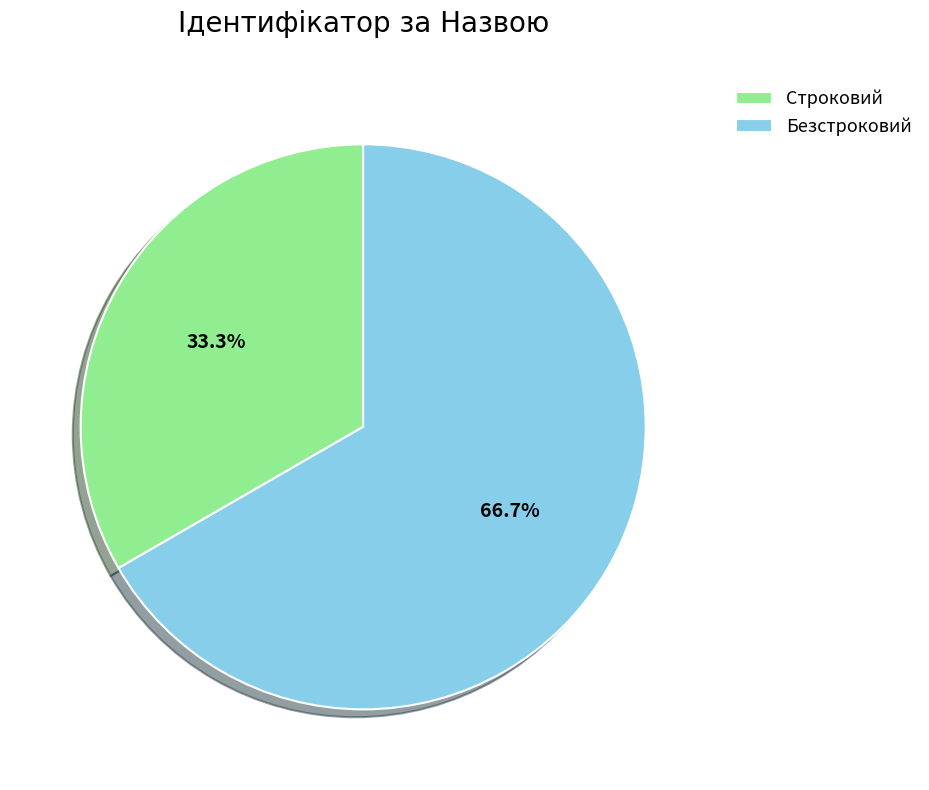

Which has a higher value, Строковий or Безстроковий?

Безстроковий